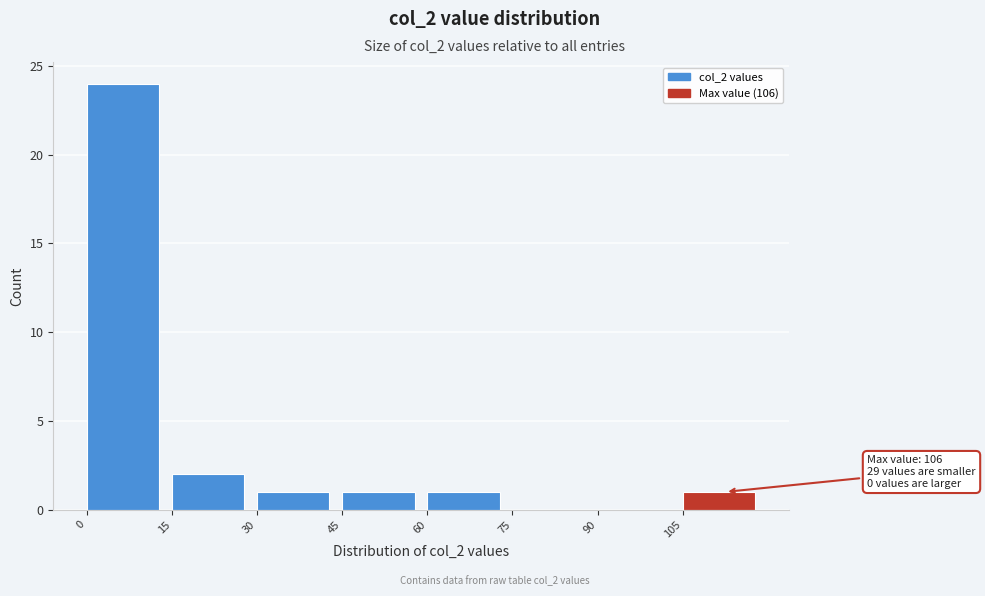

Which range on the x-axis has the tallest bar?

0 to 15